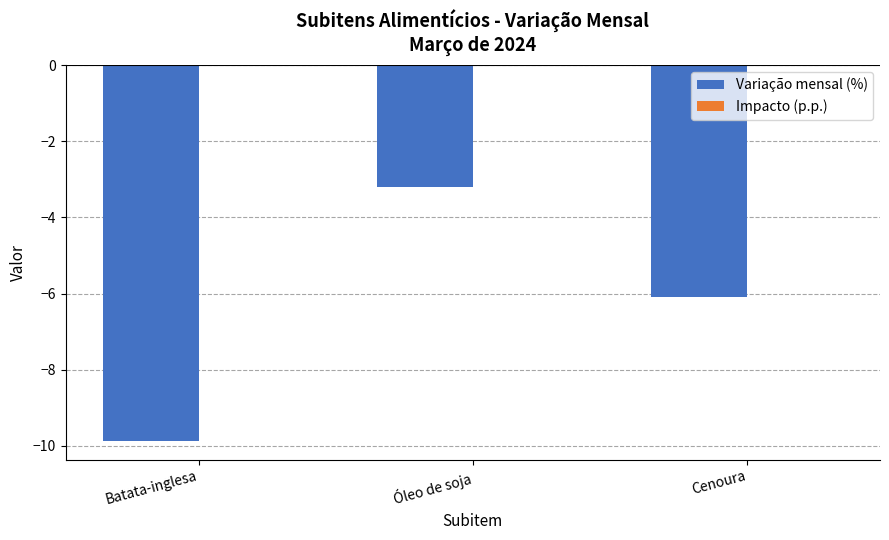

Is it true that Variação mensal (%) equals -9.9 at Batata-inglesa?

True